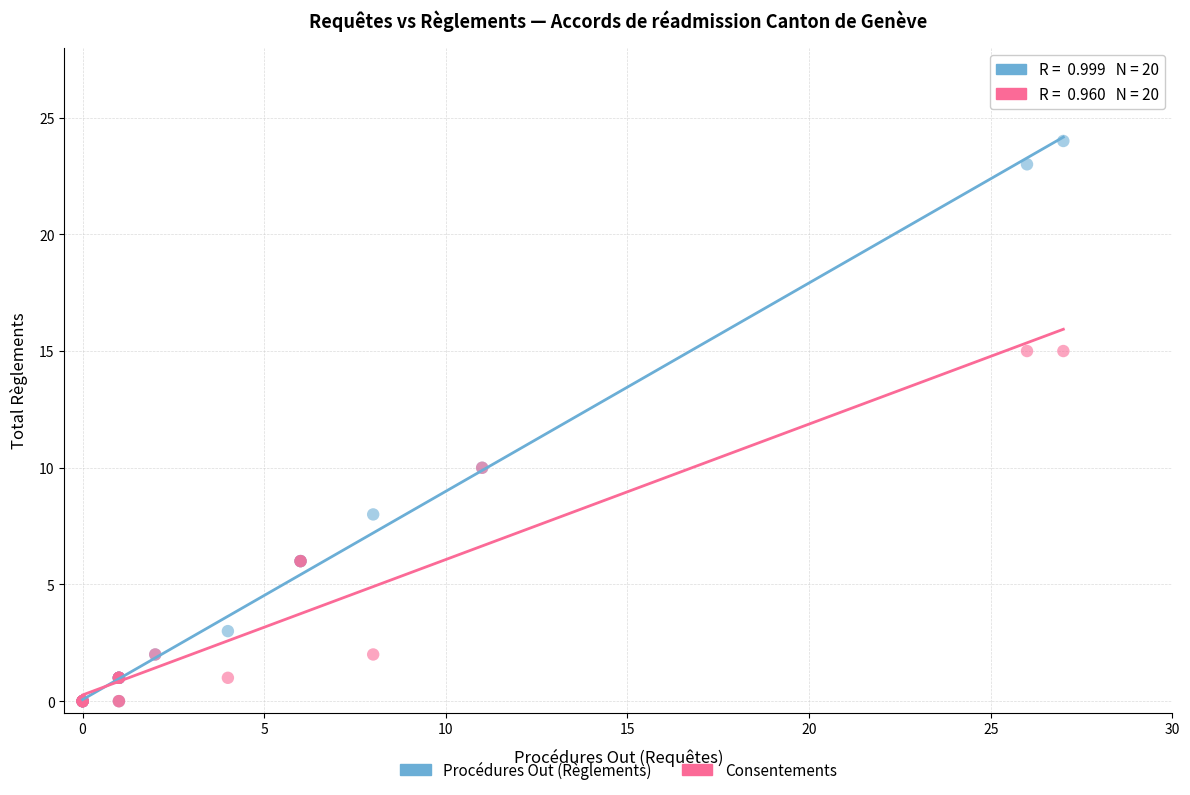

What are all the series names shown in the legend?

Procédures Out (Règlements), Consentements